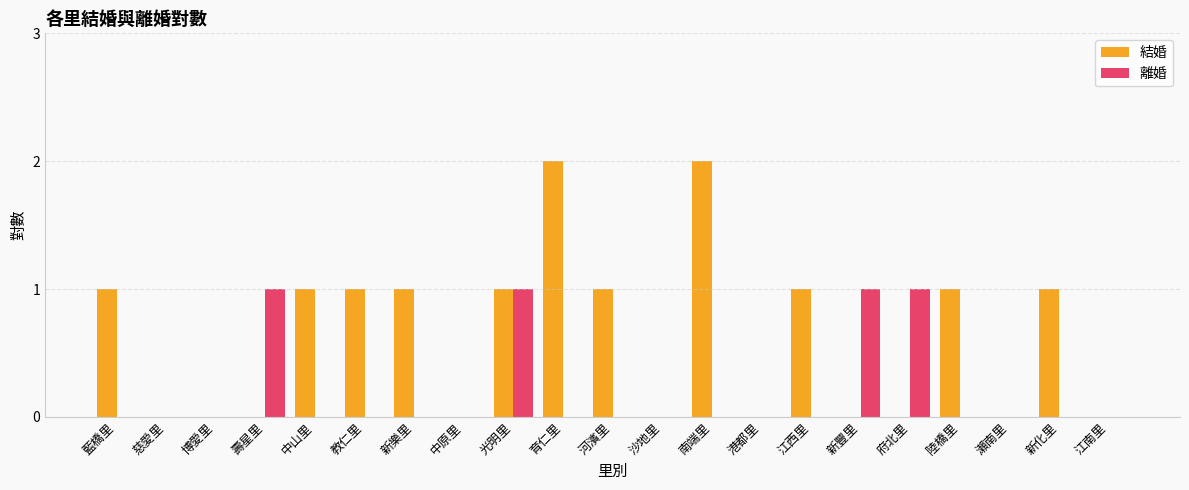

Which series changed the most between 育仁里 and 陸橋里?

結婚